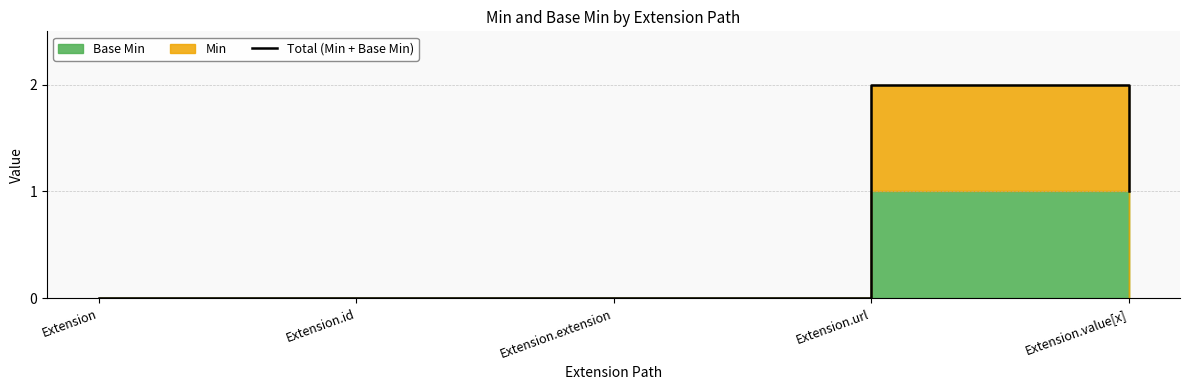

At which category does the chart reach its minimum across all series?

Extension